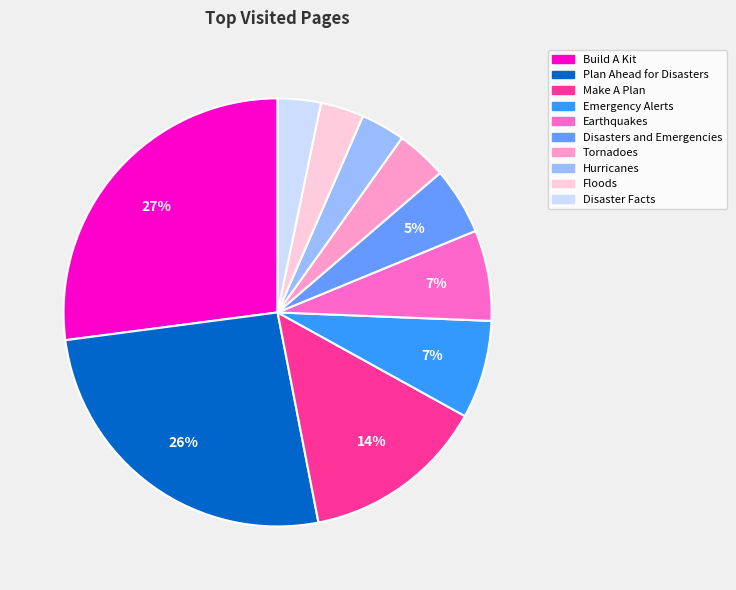

Which category has the biggest portion of the pie?

Build A Kit